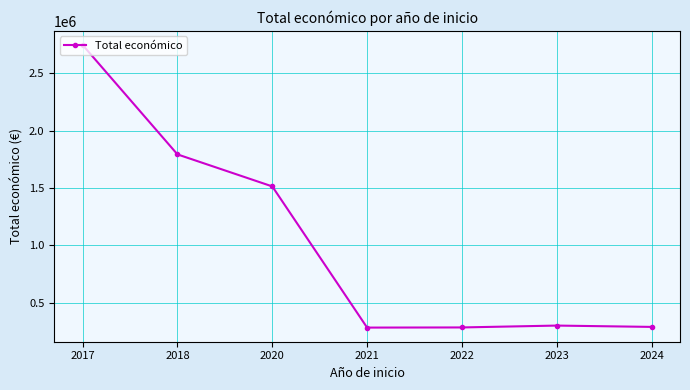

Is it true that the value at 2024 is 288442.0?

True